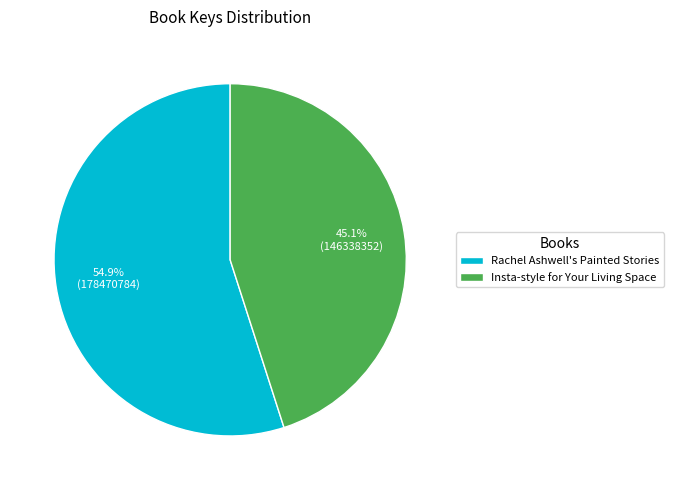

To the nearest percent, what is the difference between the Rachel Ashwell's Painted Stories and Insta-style for Your Living Space slice percentages?

10%